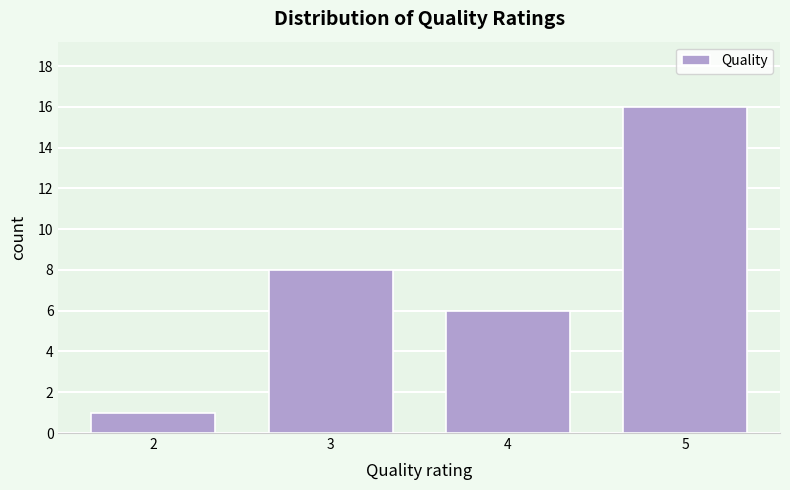

Reading right to left, list all the values displayed in this chart.

16	6	8	1